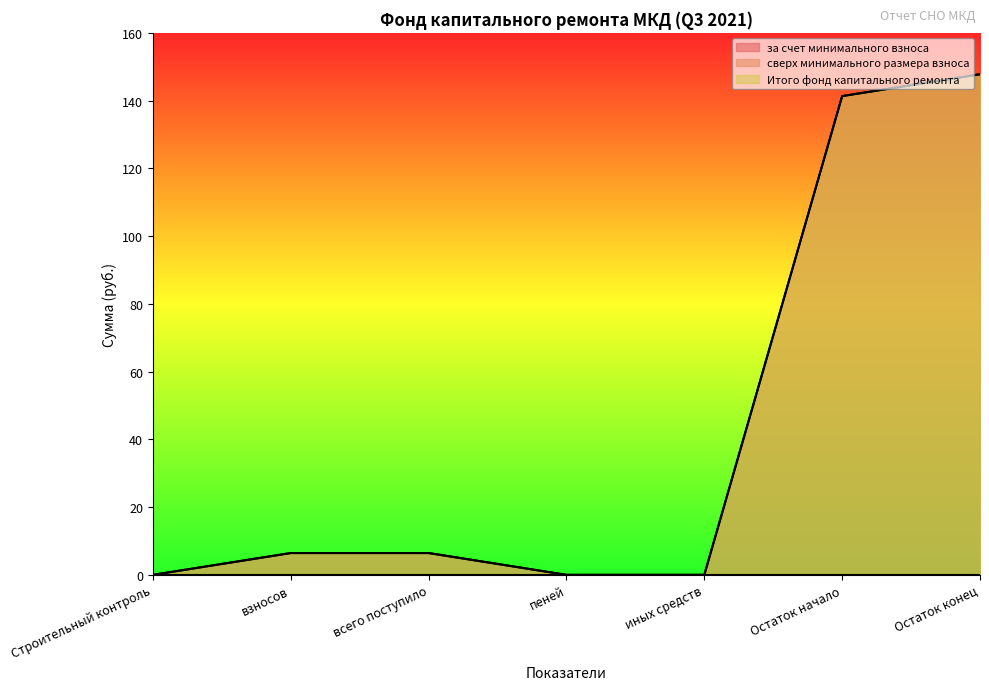

The value of Итого фонд капитального ремонта at Остаток начало is 88.8. True or false?

False